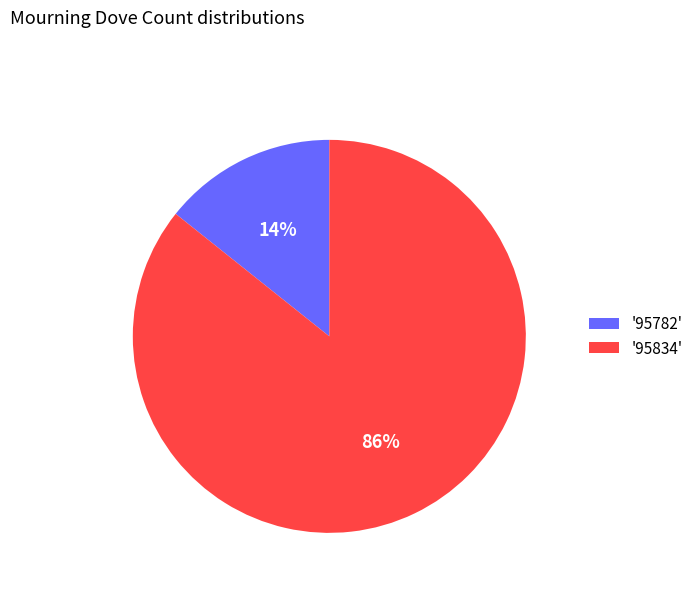

Is the sum of '95834' and '95782' greater than half?

Yes